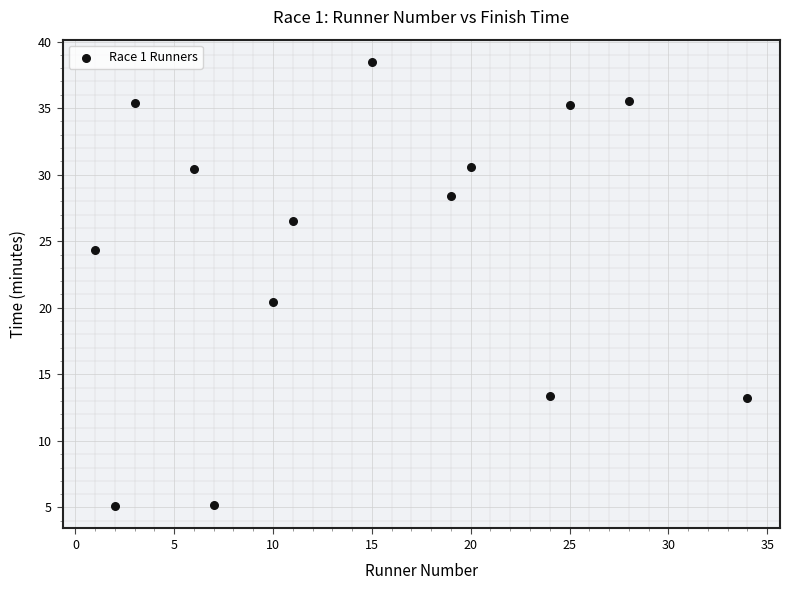

What is the range of Y values (max minus min)?

33.4